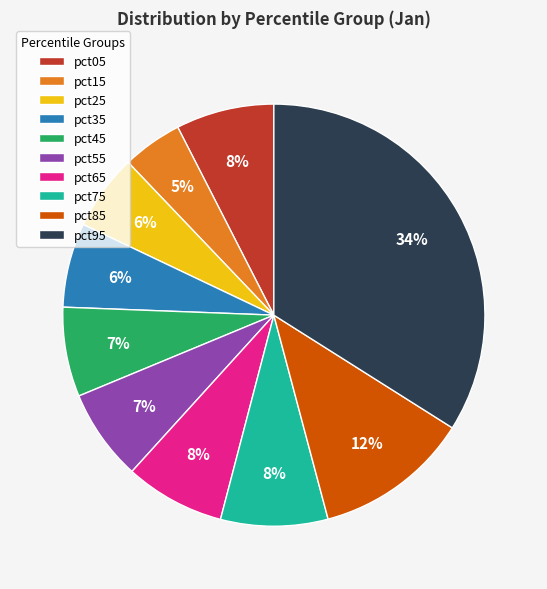

Is it true that pct05 is 8% of the pie?

True